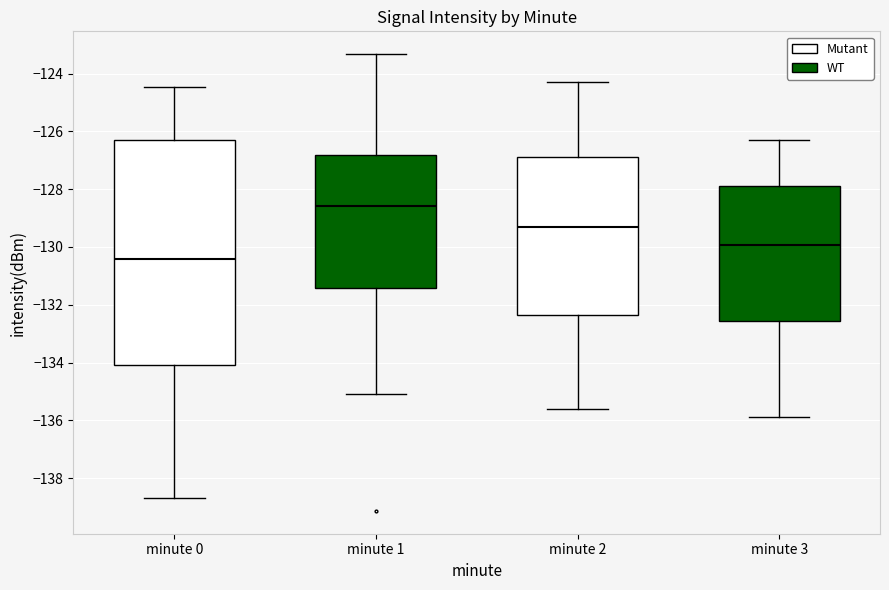

Which box's median line is the lowest?

minute 0